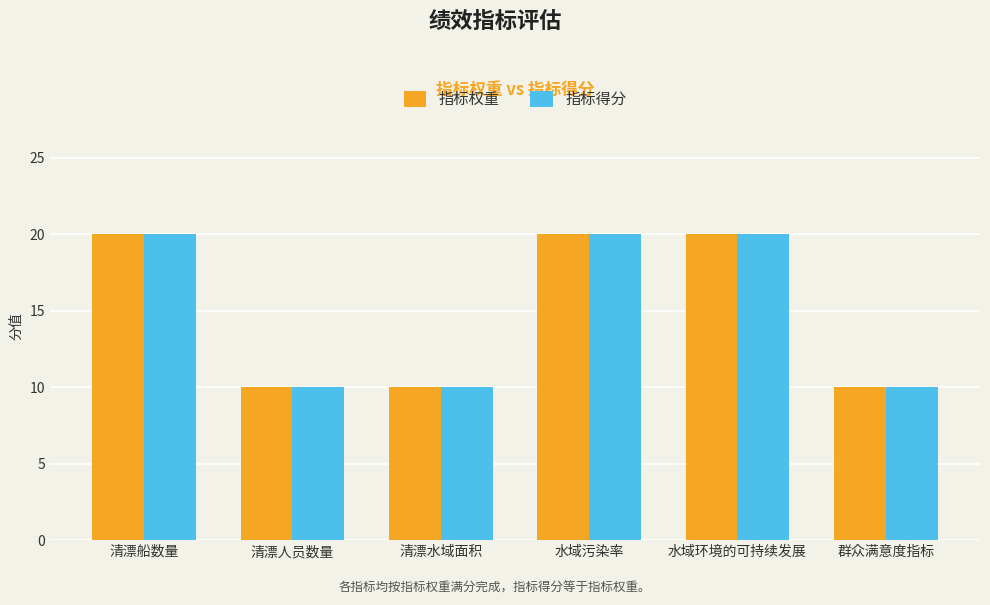

What is the highest value of the 指标权重 series?

20